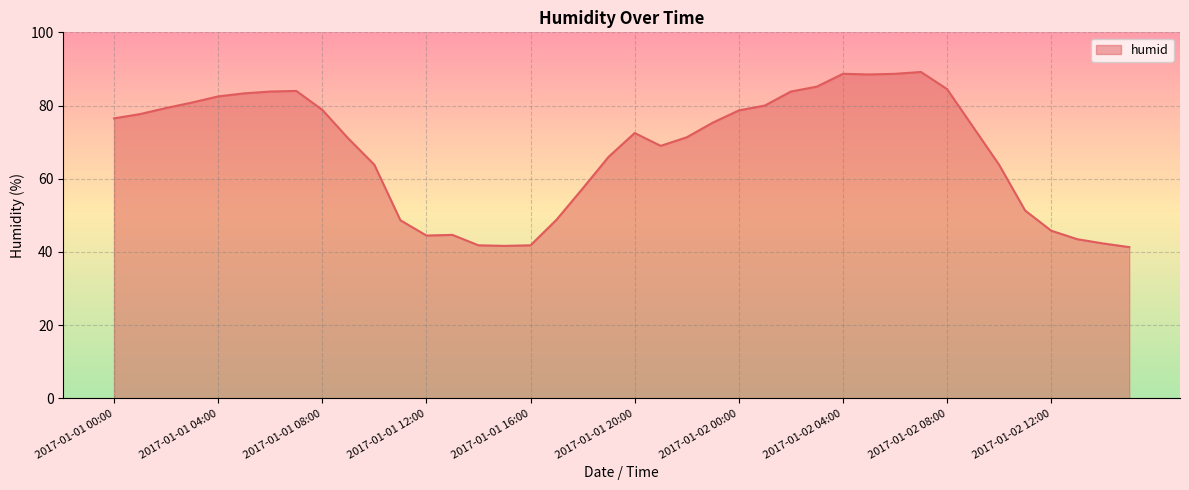

What is the difference between the maximum and minimum values?

47.8